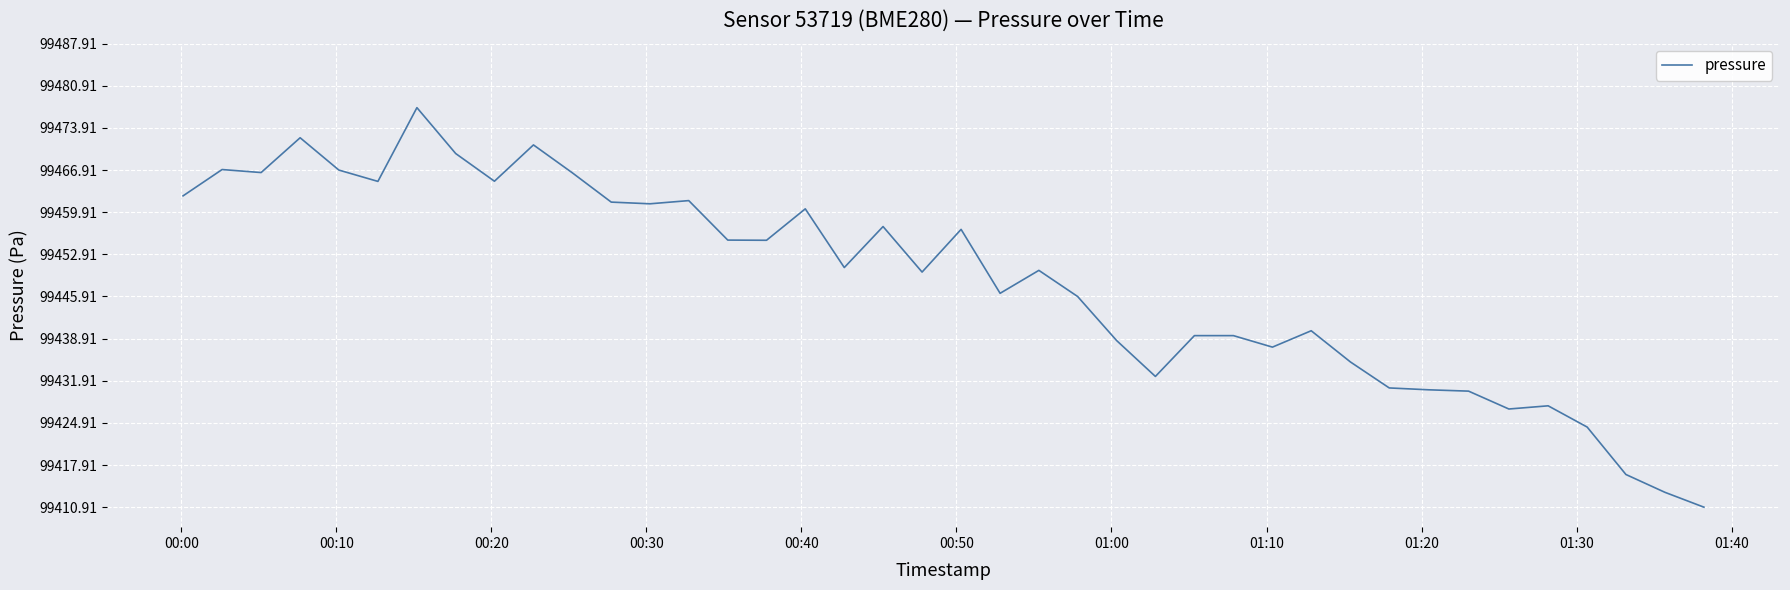

What is the maximum value shown in the chart?

99477.3